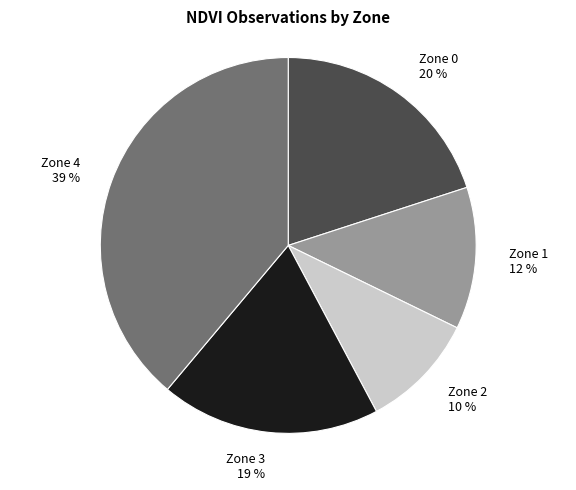

To the nearest percent, what is the difference between the largest and smallest slice percentages?

29%